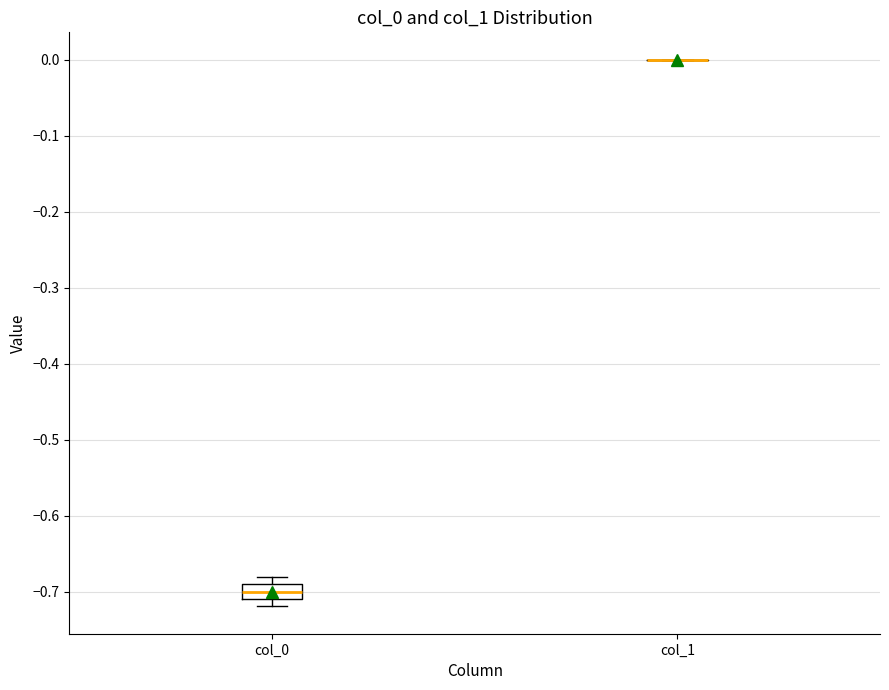

Comparing the boxes themselves (not the whiskers), which one is the tallest?

col_0